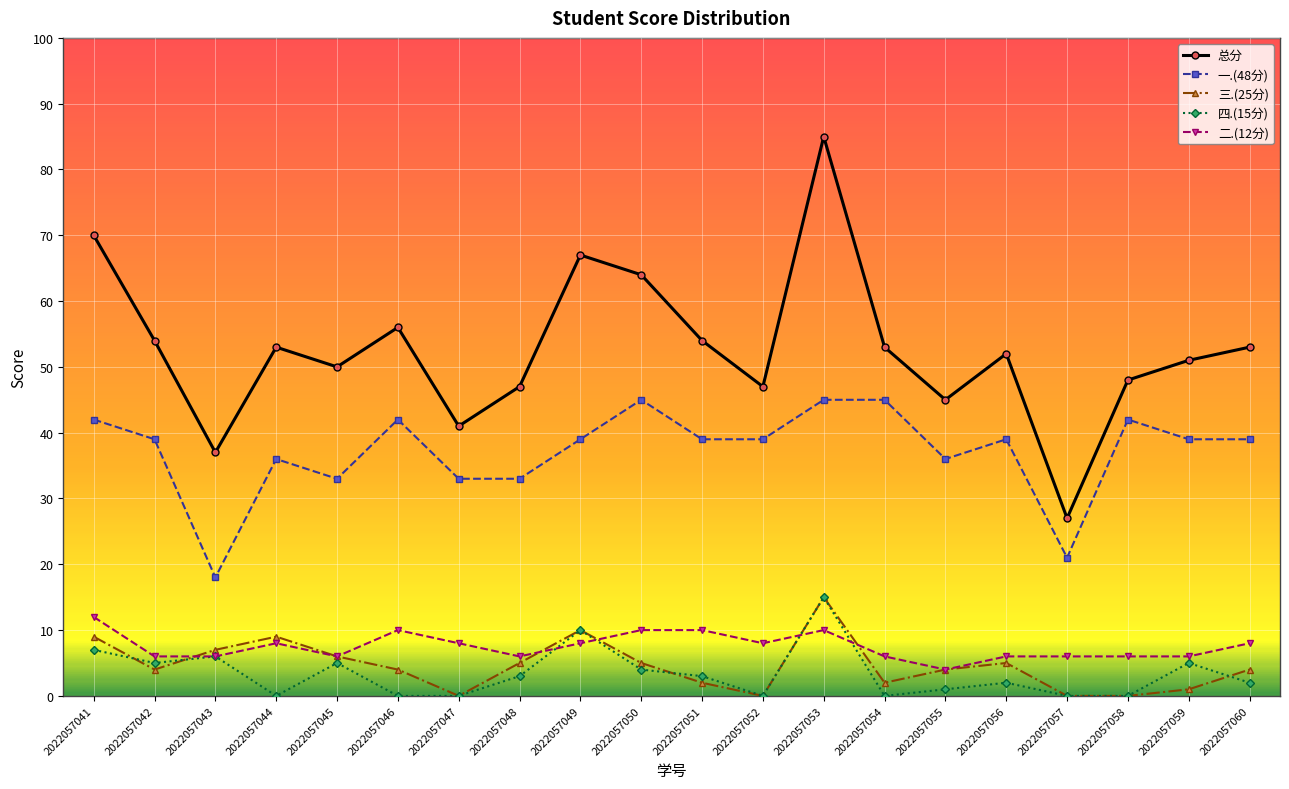

What is the value of the 总分 point at the 17th from the left?

27